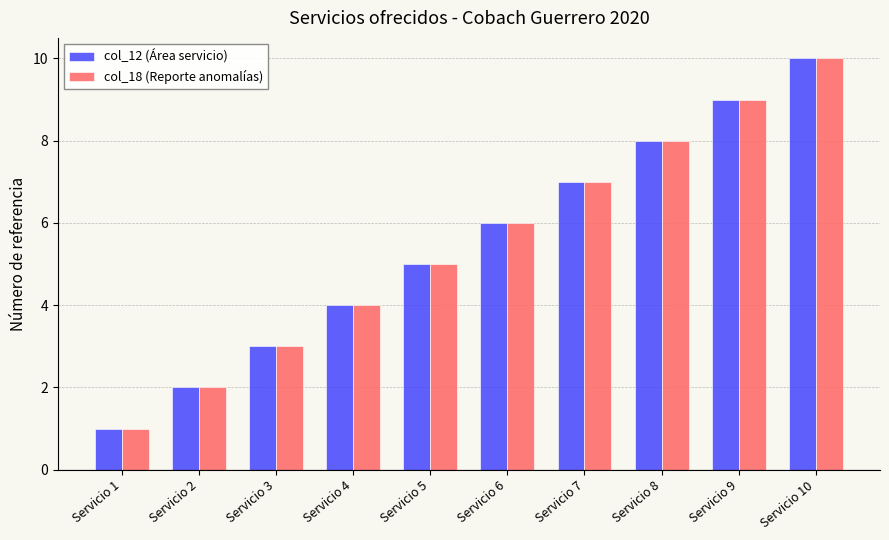

How many data points does each series have?

10